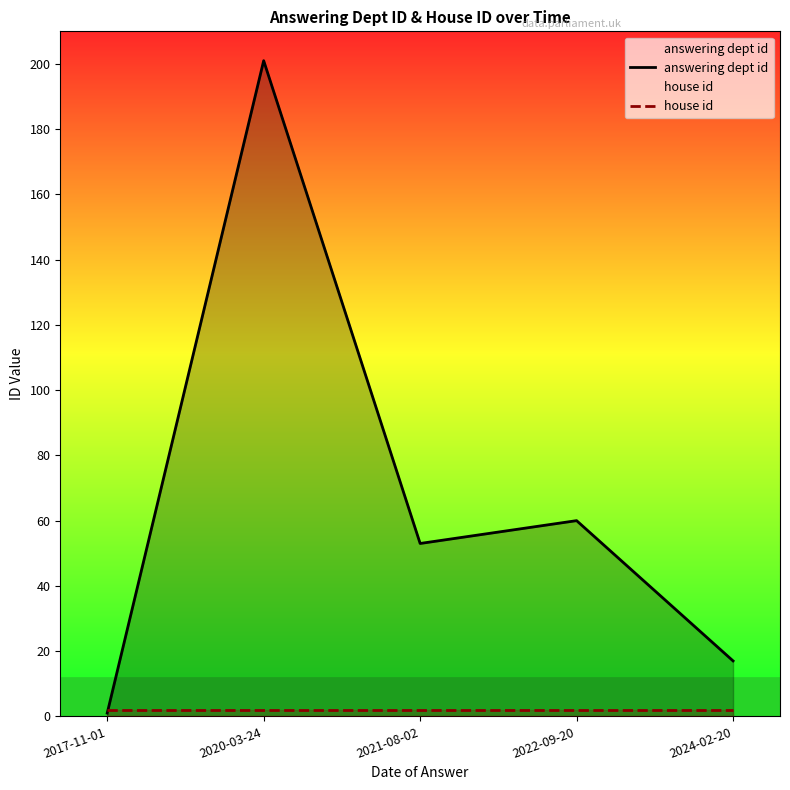

Which series has the largest range (max minus min)?

answering dept id